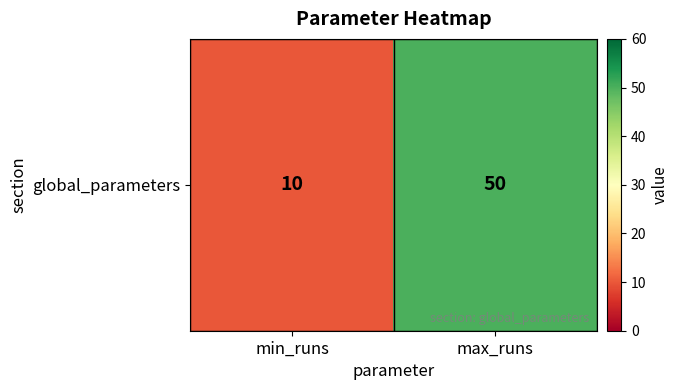

Which label corresponds to the smallest value in the chart?

min_runs